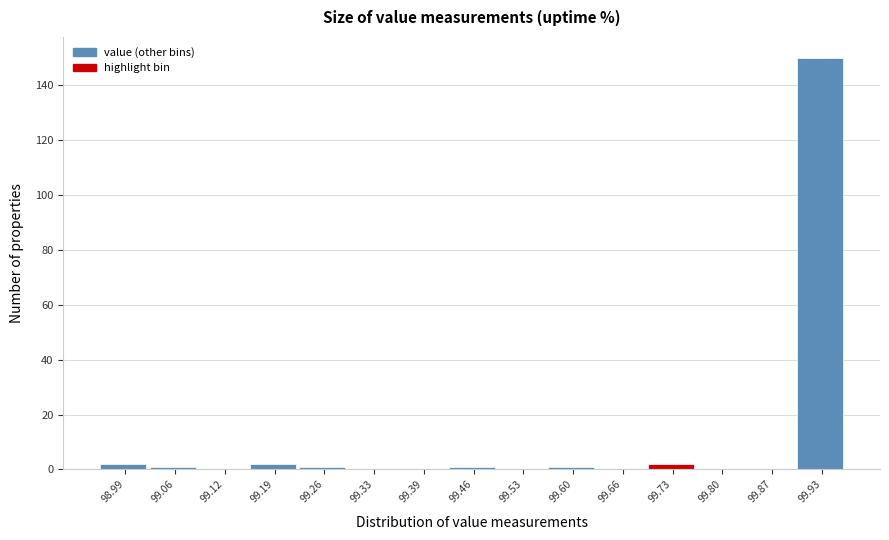

Reading left to right, extract all data points from this chart.

98.99=2	99.06=1	99.12=0	99.19=2	99.26=1	99.33=0	99.39=0	99.46=1	99.53=0	99.60=1	99.66=0	99.73=2	99.80=0	99.87=0	99.93=150